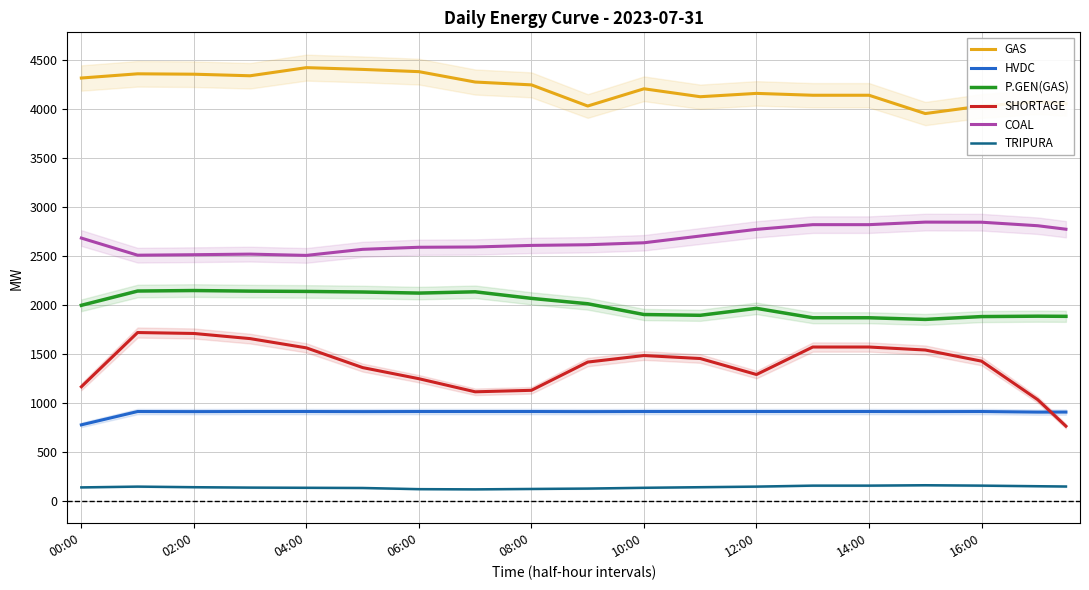

What is the minimum value for TRIPURA?

118.0